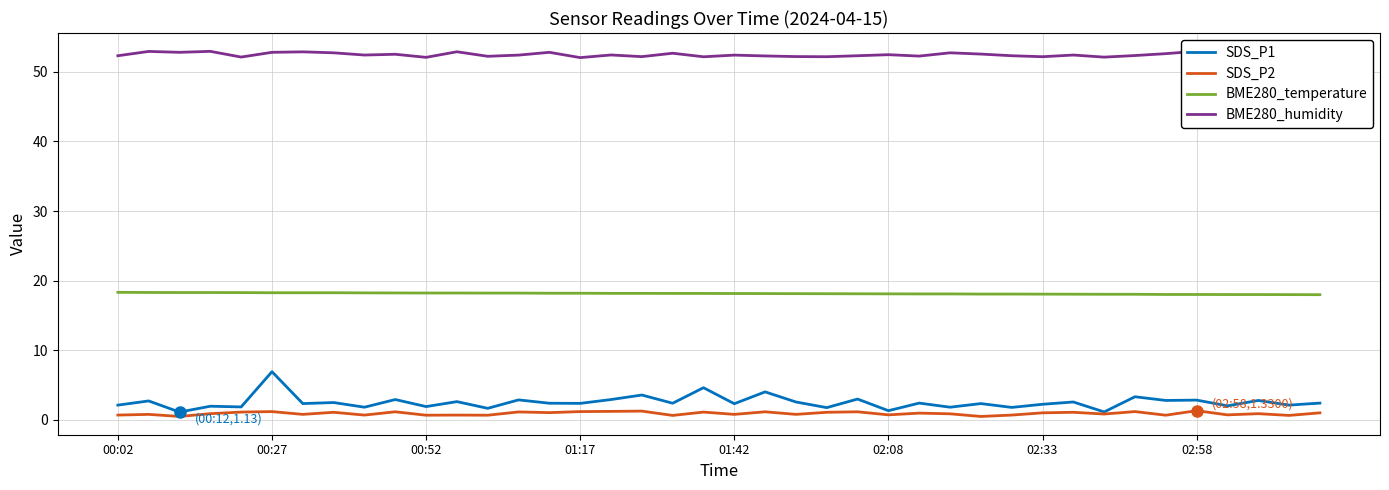

What is the total value across all series at 9?

74.9